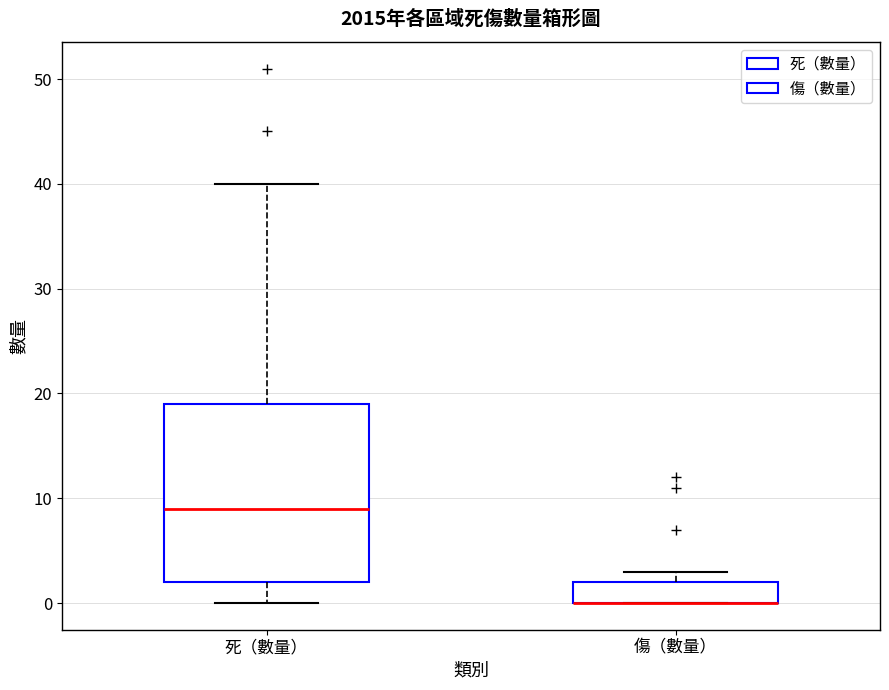

Which box is the tallest, from its lower edge to its upper edge?

死（數量）